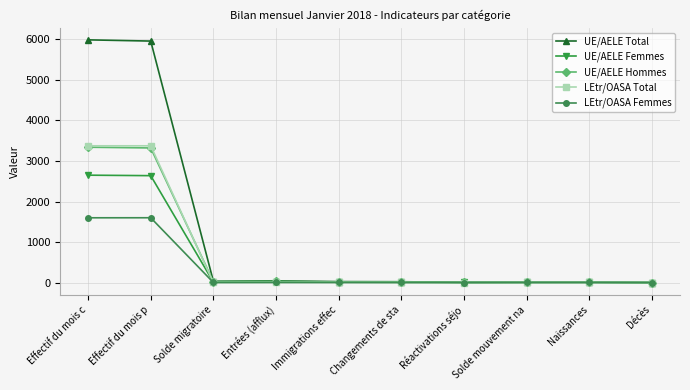

True or false: UE/AELE Femmes has a value of 0 at Décès.

True